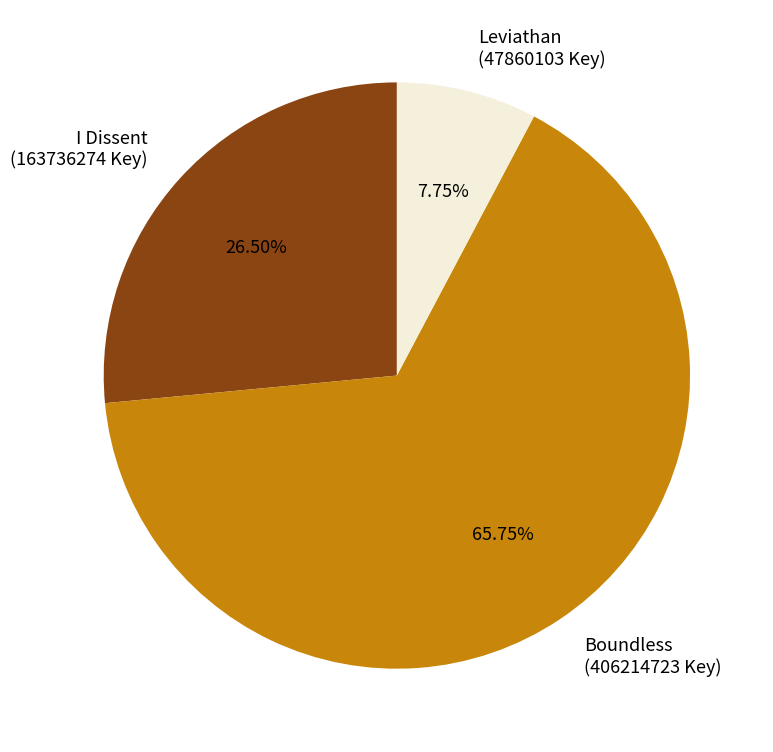

Is it true that Leviathan is 8% of the pie?

True